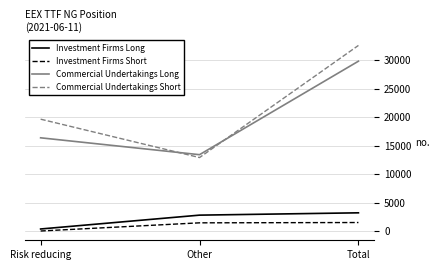

Is it true that Commercial Undertakings Long equals 49976.6 at Total?

False